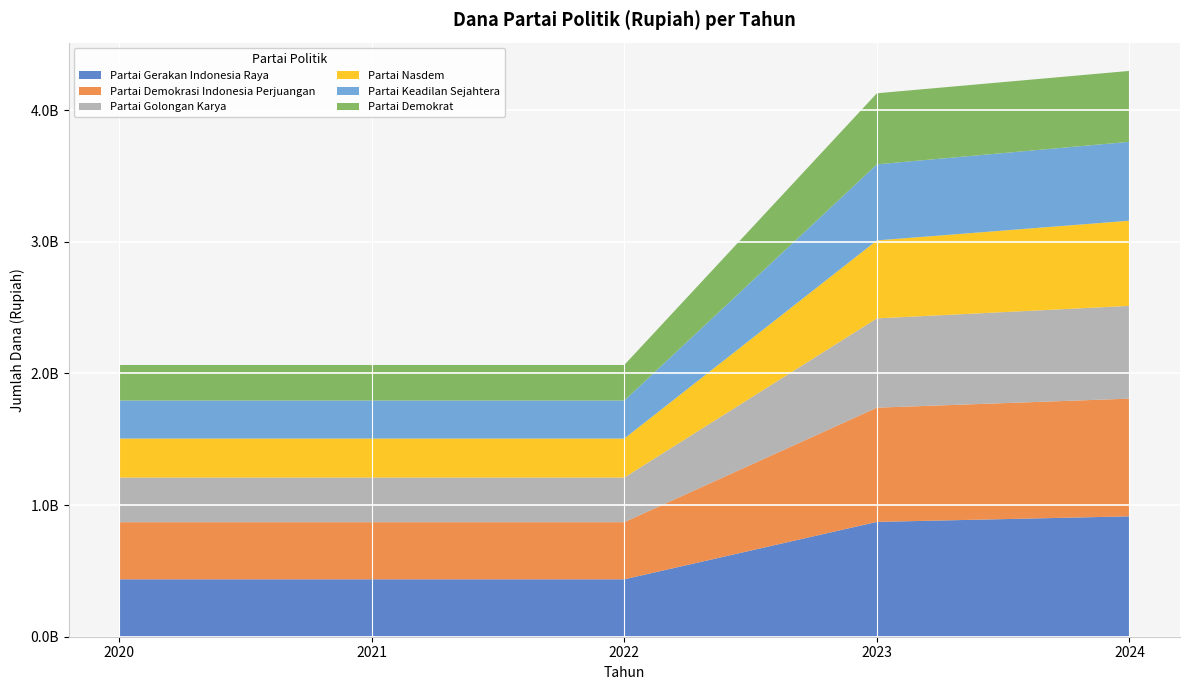

Reading right to left, list all the values displayed in this chart.

Partai Gerakan Indonesia Raya: 2024=914366250	2023=872186000	2022=436093000	2021=436093000	2020=436093000
Partai Demokrasi Indonesia Perjuangan: 2024=894033000	2023=867685000	2022=433842500	2021=433842500	2020=433842500
Partai Golongan Karya: 2024=704604250	2023=678146000	2022=339073000	2021=339073000	2020=339073000
Partai Nasdem: 2024=646966250	2023=592144000	2022=296072000	2021=296072000	2020=296072000
Partai Keadilan Sejahtera: 2024=599368000	2023=577955000	2022=288977500	2021=288977500	2020=288977500
Partai Demokrat: 2024=538373500	2023=539735000	2022=269867500	2021=269867500	2020=269867500